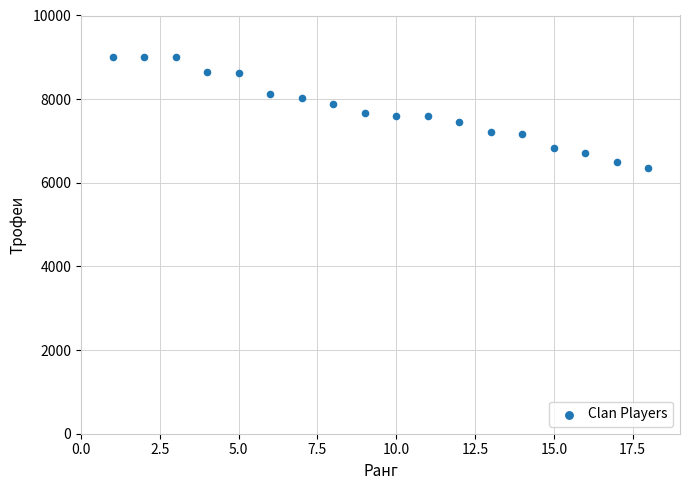

What is the range of X values (max minus min)?

17